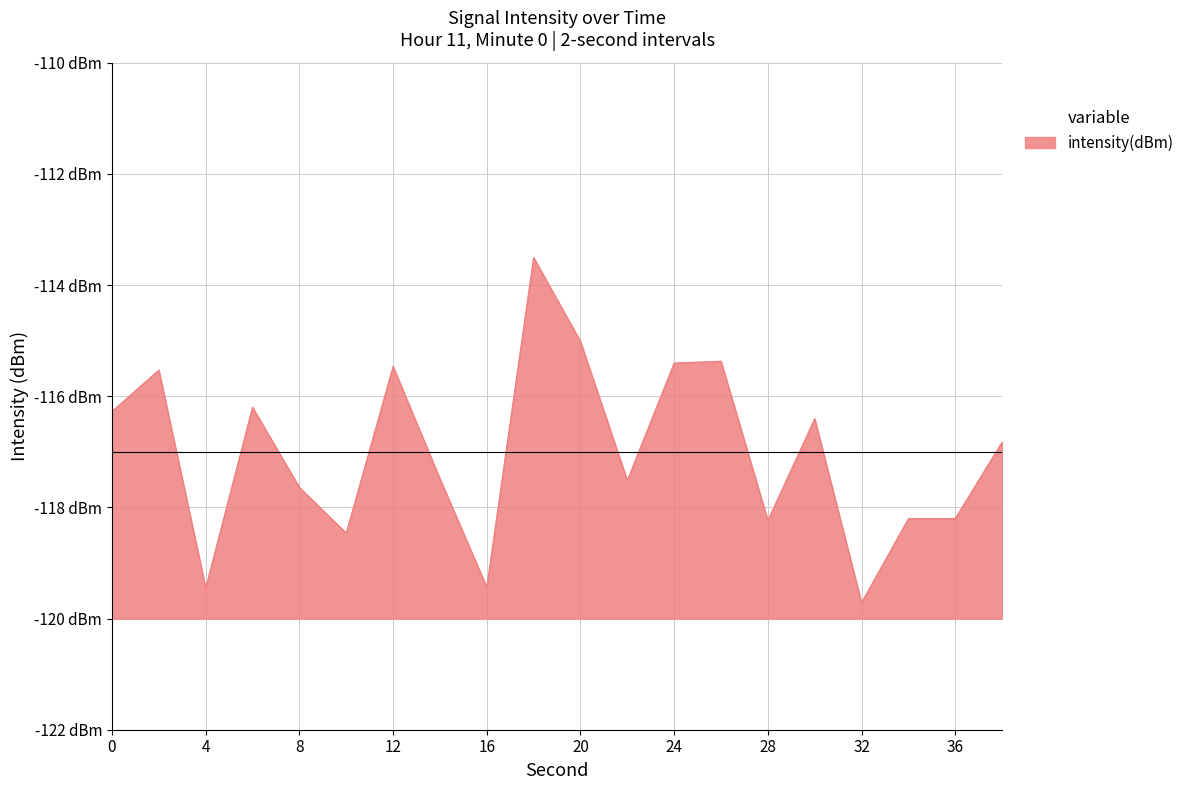

List the labels in order of value, smallest first.

32, 4, 16, 10, 28, 34, 36, 8, 22, 14, 38, 30, 0, 6, 2, 12, 24, 26, 20, 18